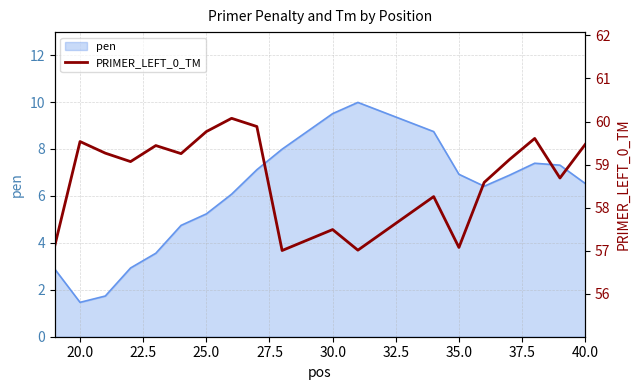

The pen series shows 6.5 at 40.0. True or false?

True